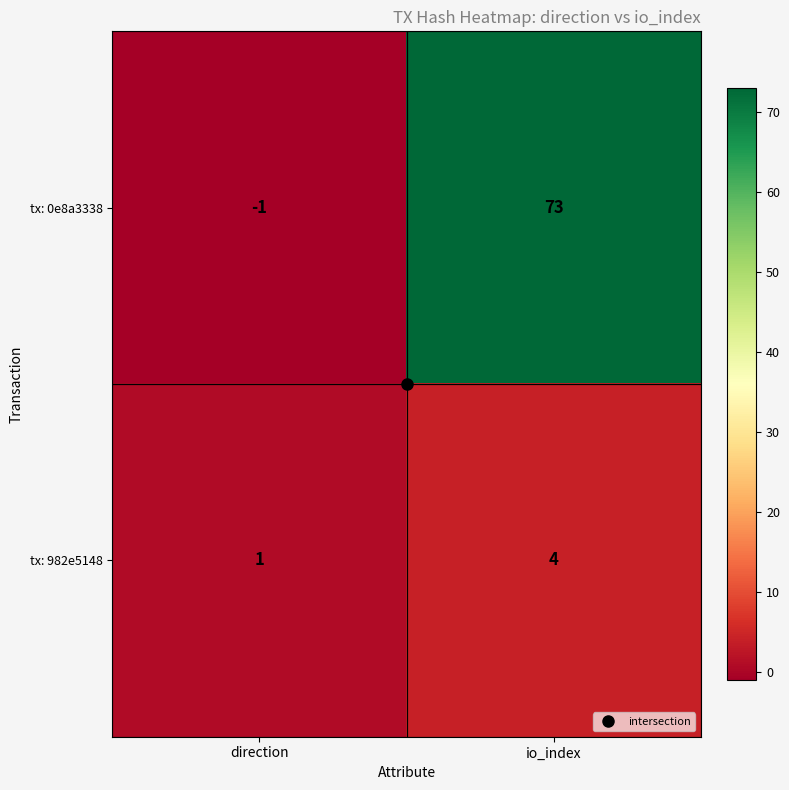

At which category does the chart reach its peak across all series?

io_index